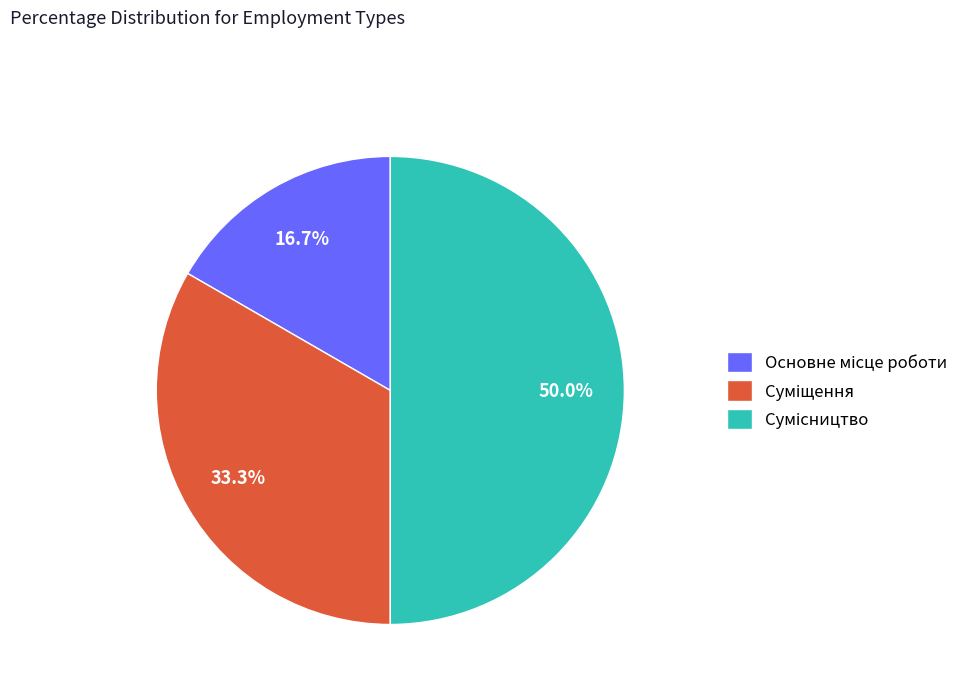

To the nearest percent, what percentage of the pie is Основне місце роботи?

17%